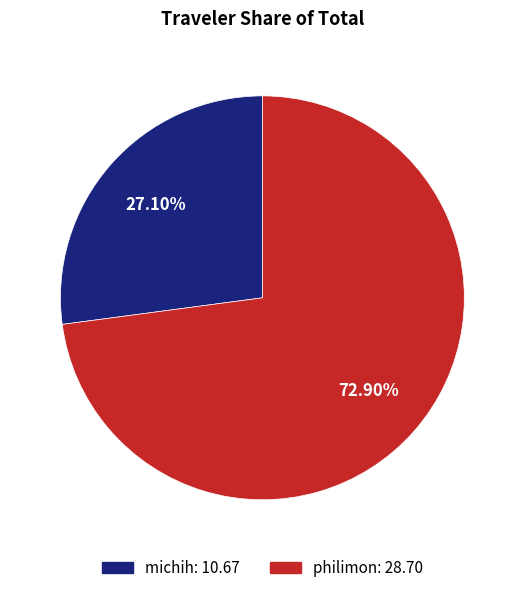

To the nearest percent, what is the difference between the largest and smallest slice percentages?

46%